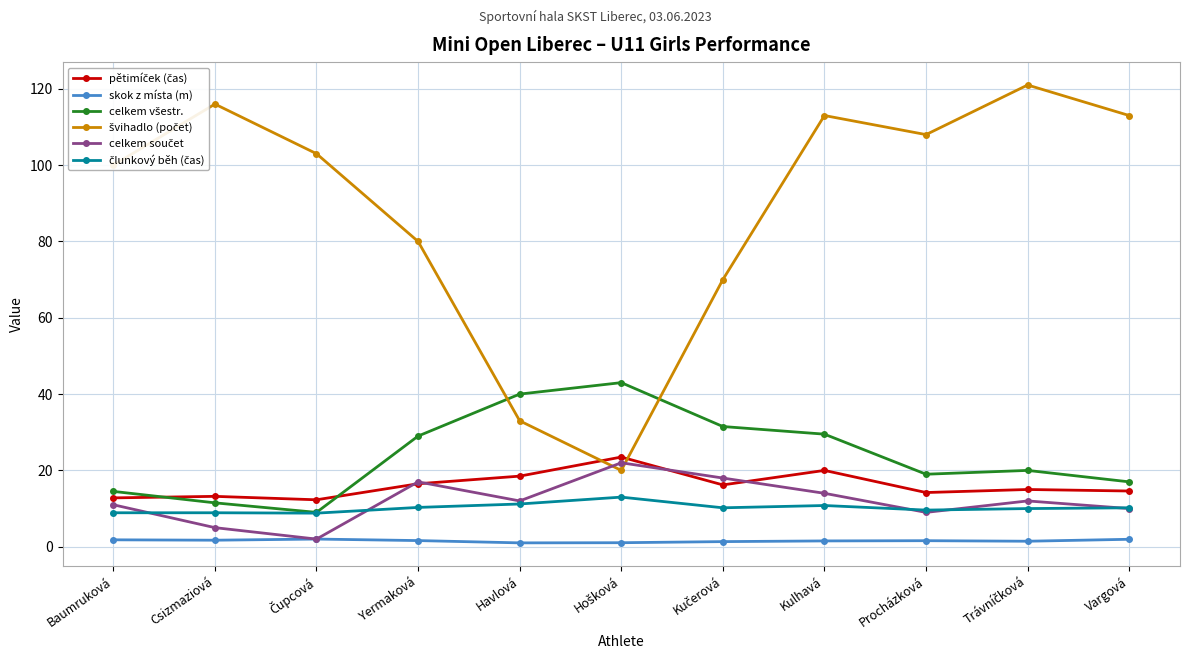

At how many categories does at least one series exceed 89?

7